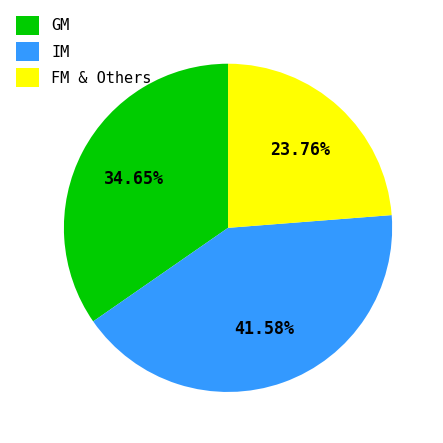

Which slice is the smallest?

FM & Others